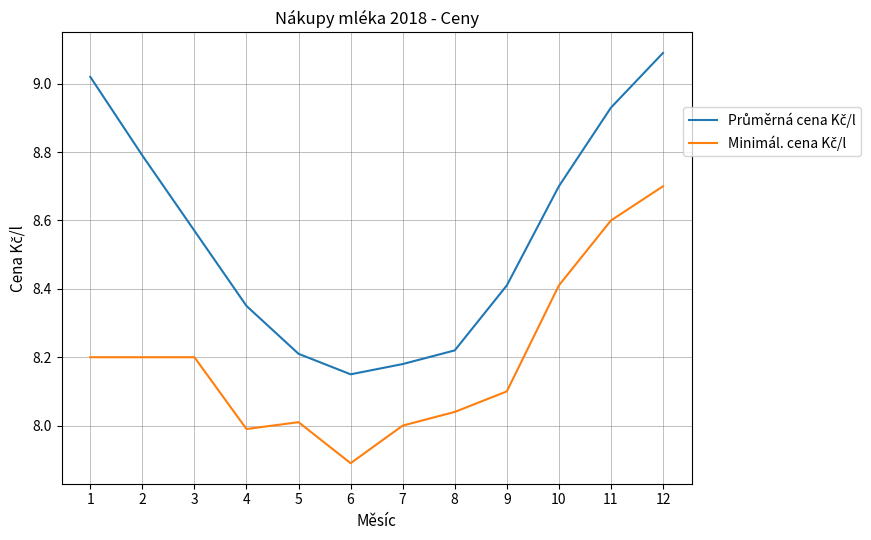

What is the total value across all series at 10?

17.1